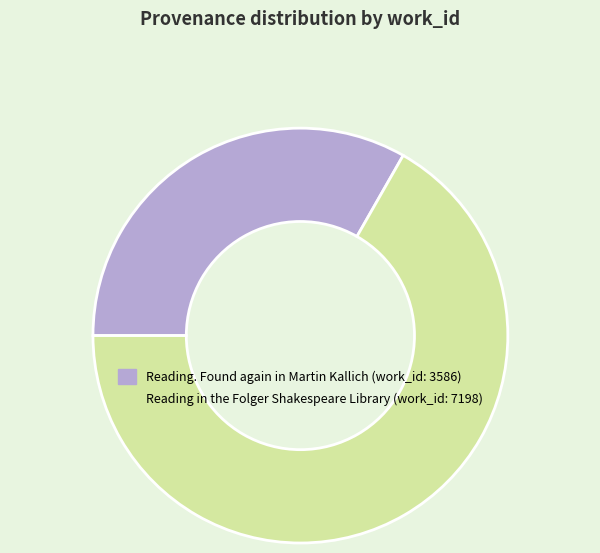

How many slices are in this pie chart?

2